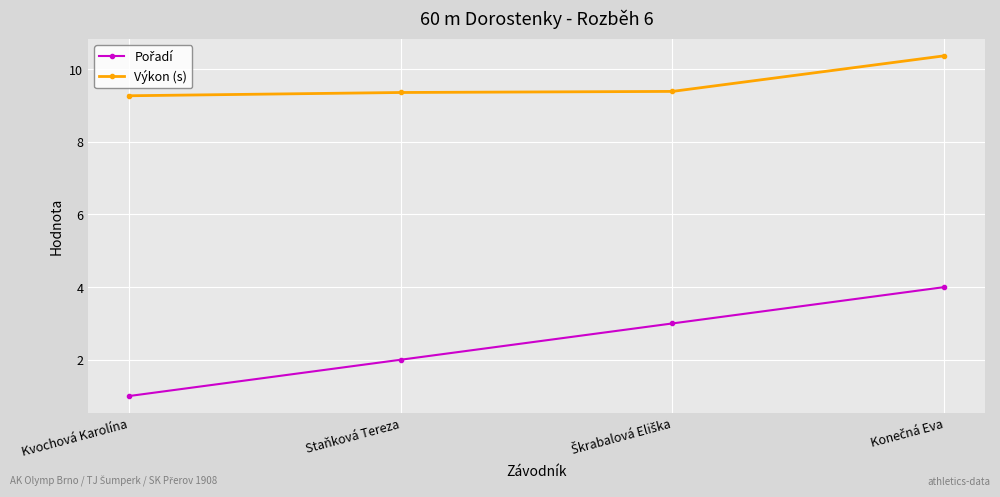

What value does the Výkon (s) series have at Kvochová Karolína?

9.3